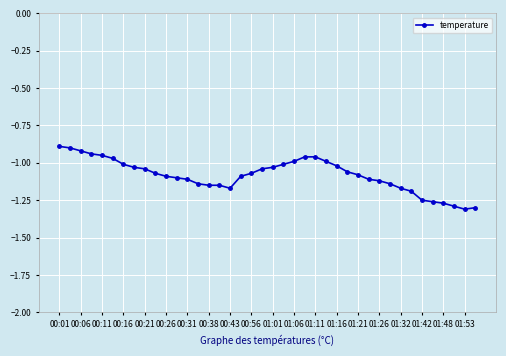

What is the difference between the second highest and second lowest values?

0.4